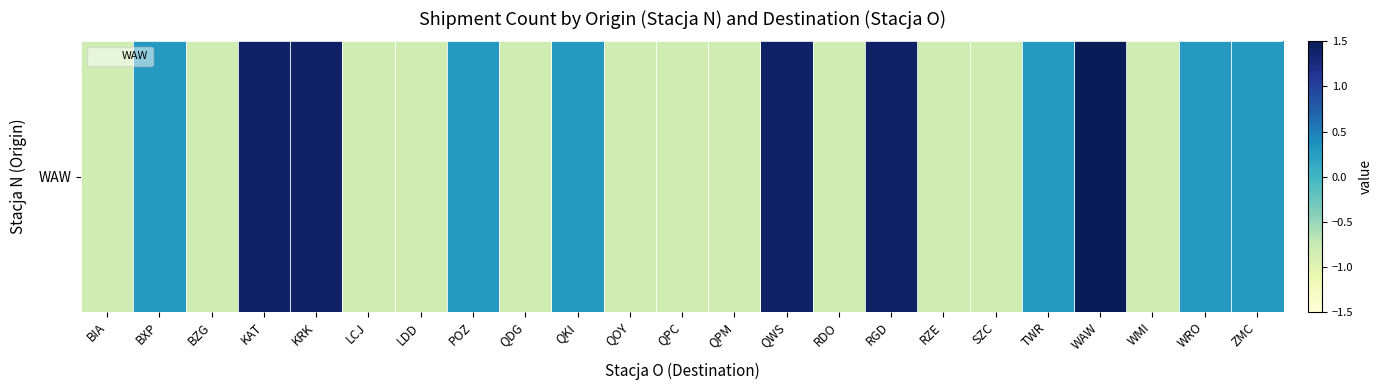

How many data points are less than 0?

12